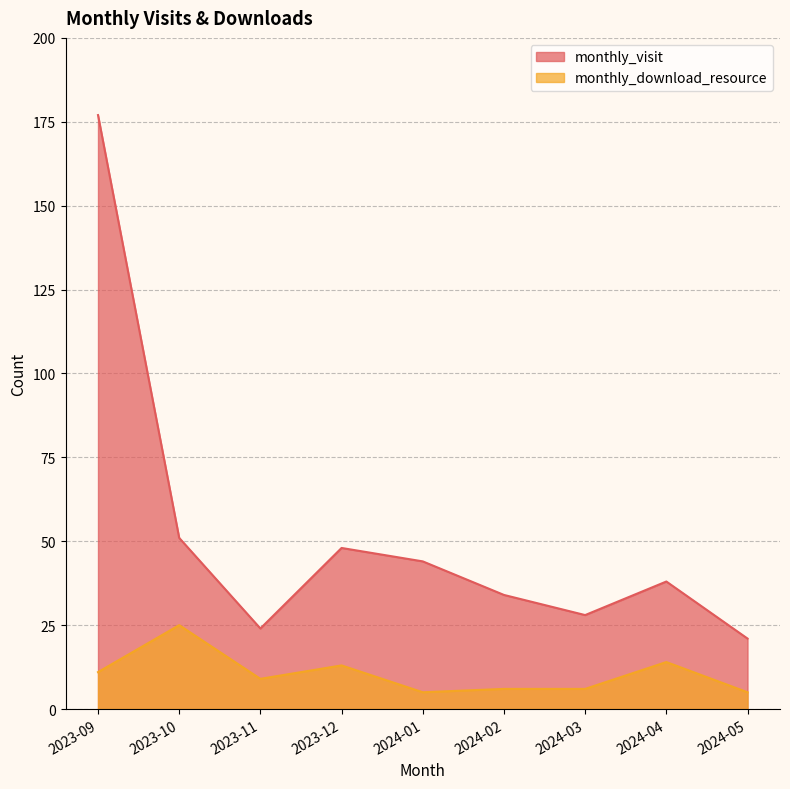

How many lines are shown in the chart?

2